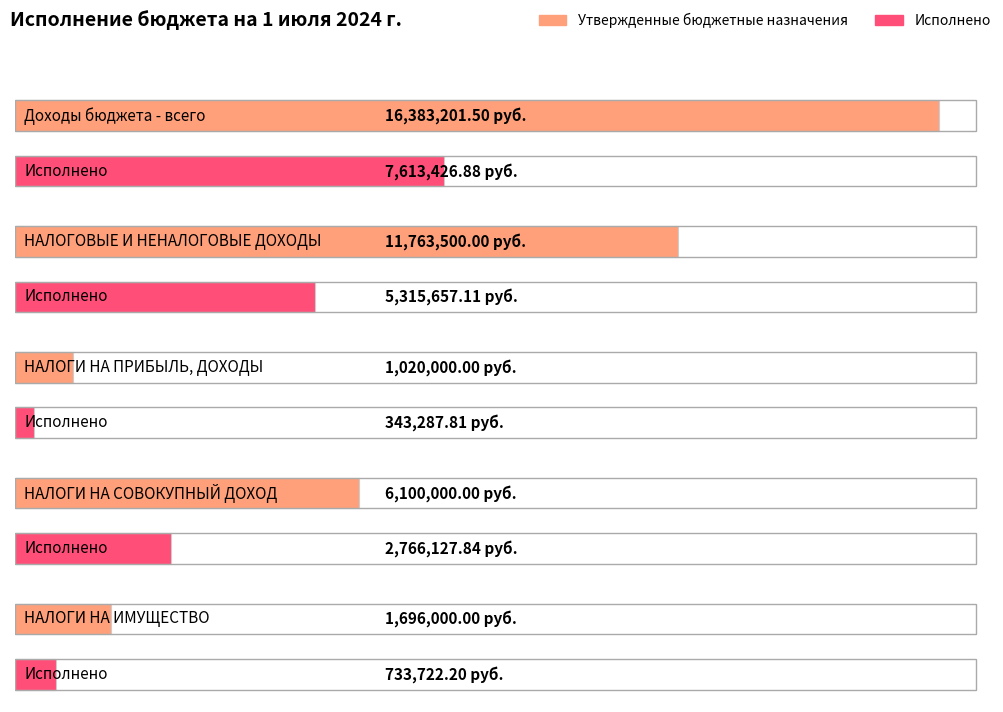

Does the chart contain any negative values?

No